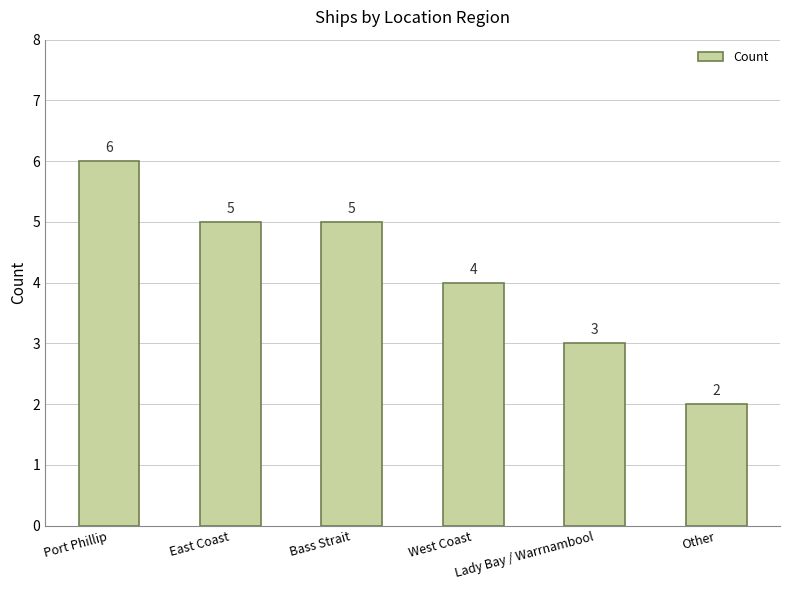

Reading right to left, what are all the values shown in this chart?

2	3	4	5	5	6